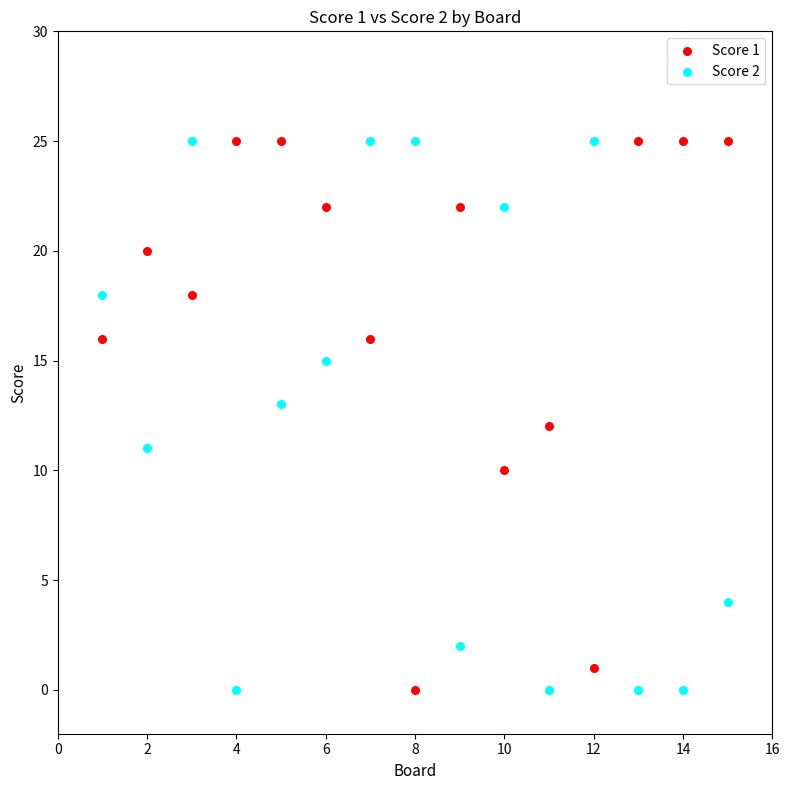

What is the X range (max minus min) for the scatter plot?

14